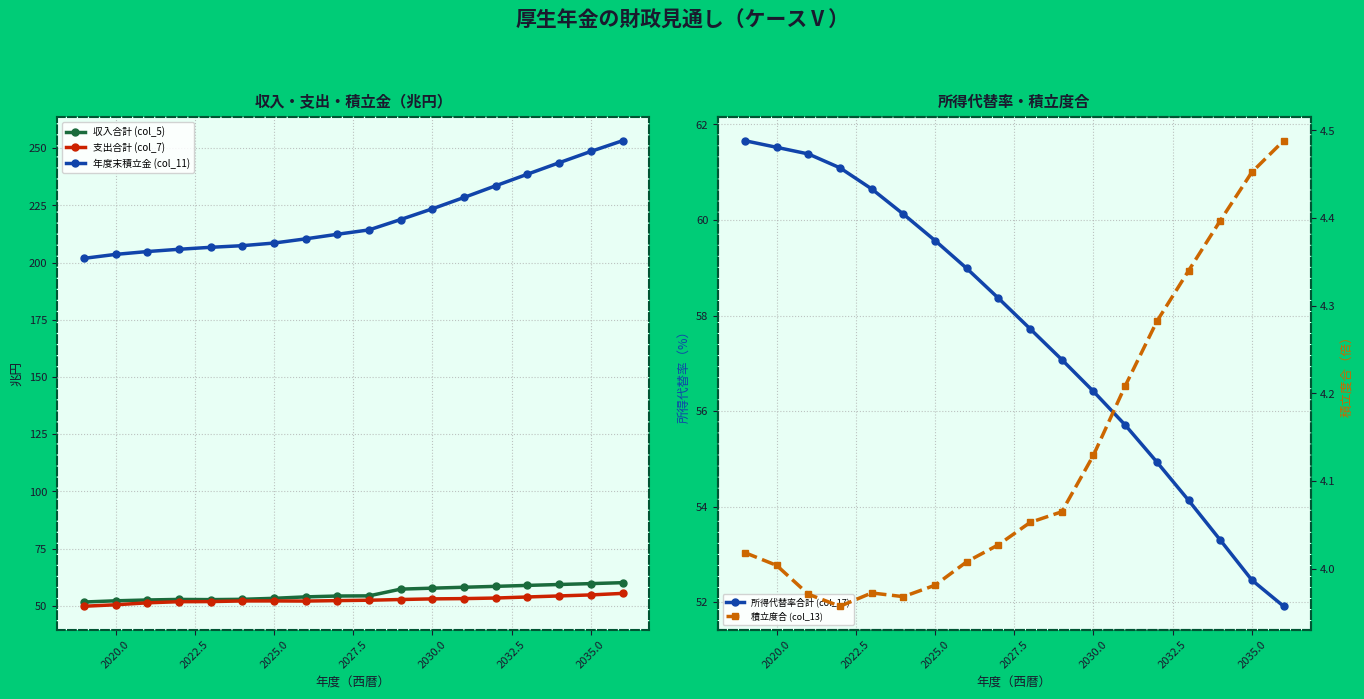

What is the highest value of the 年度末積立金 (col_11) series?

253.3